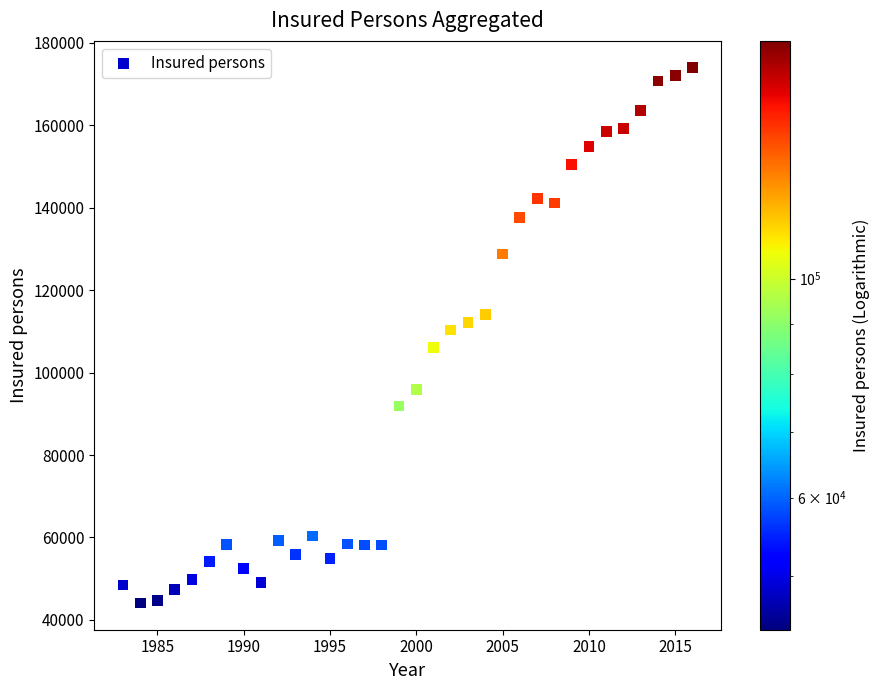

What is the range of Y values (max minus min)?

129897